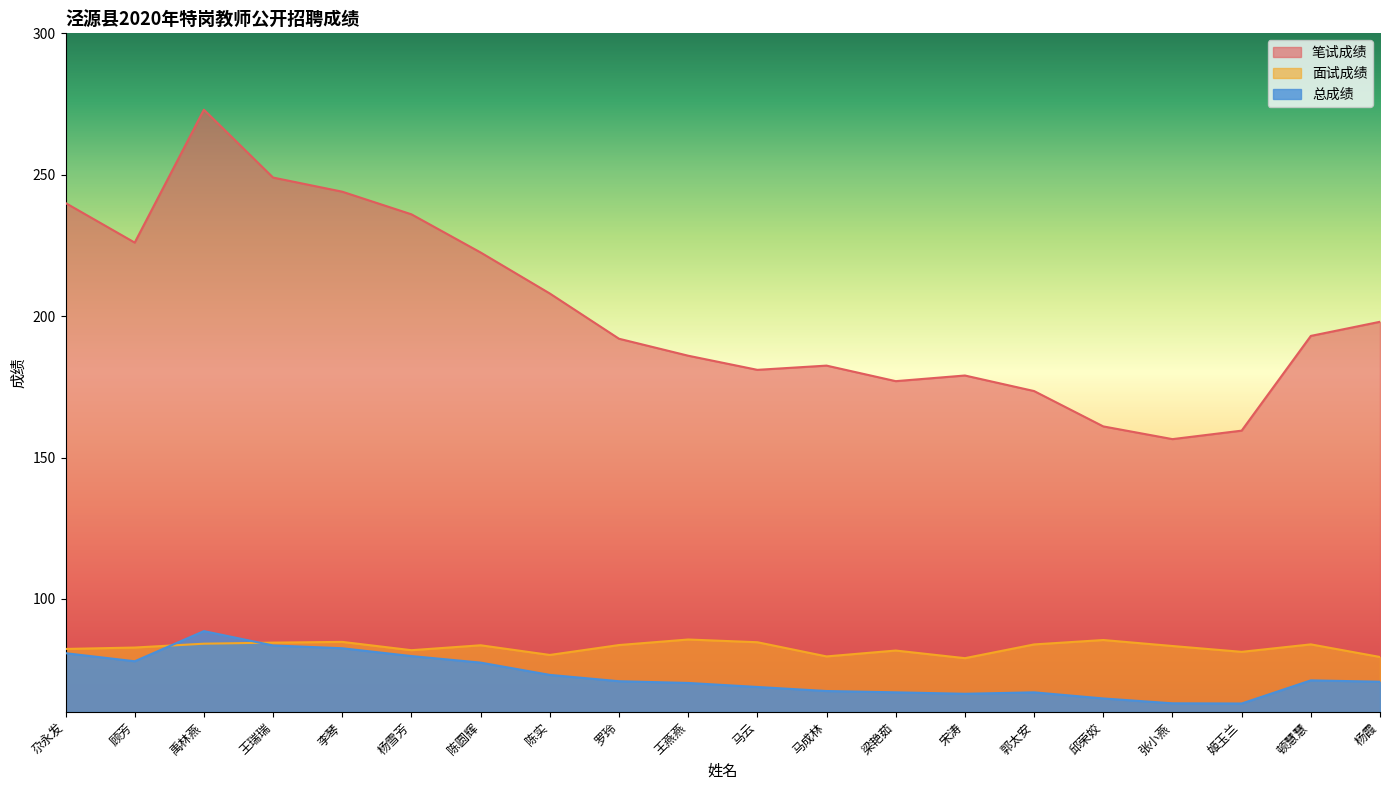

What is the label of the 6th point from the right?

郭太安